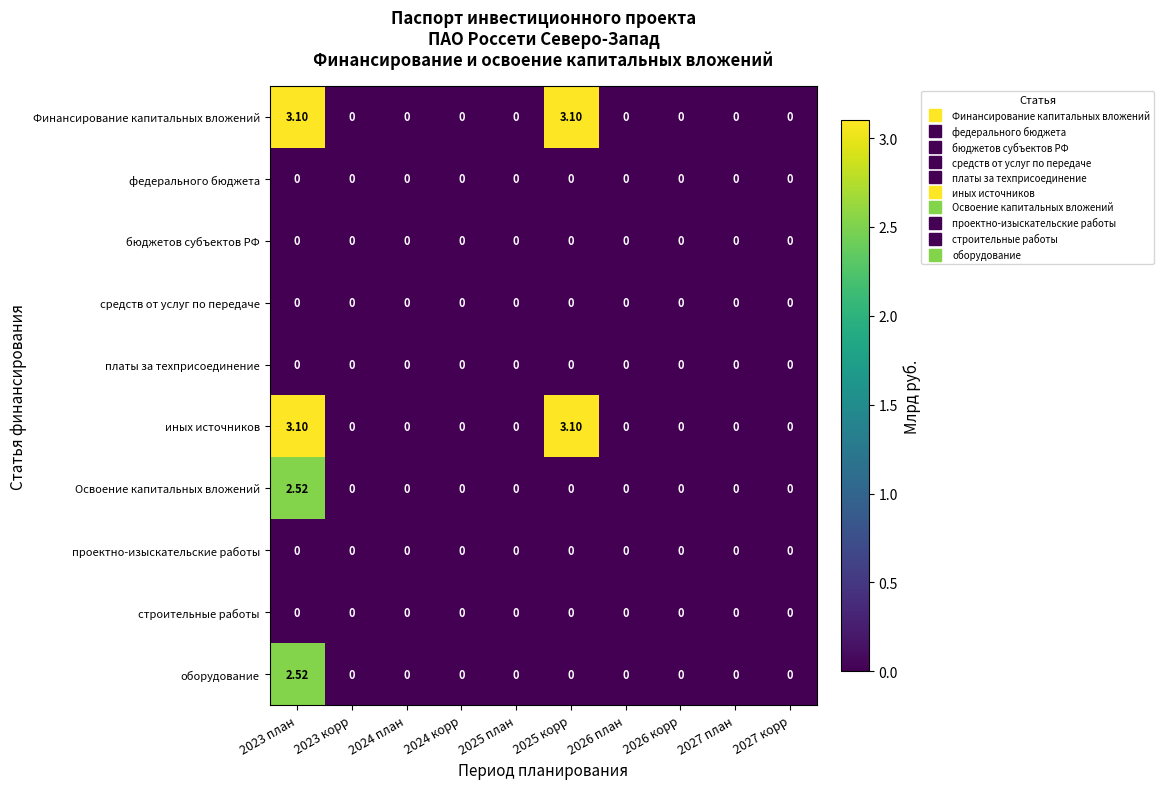

How many values in the Финансирование капитальных вложений series exceed 0?

2